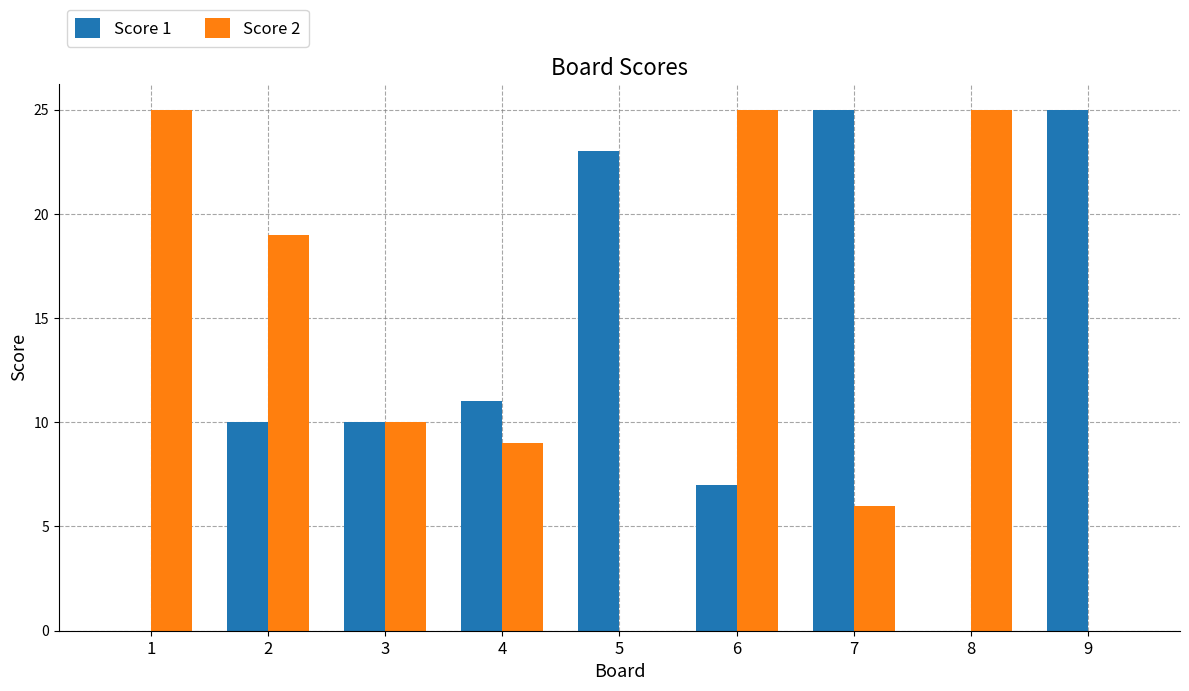

How many groups of bars are there?

9